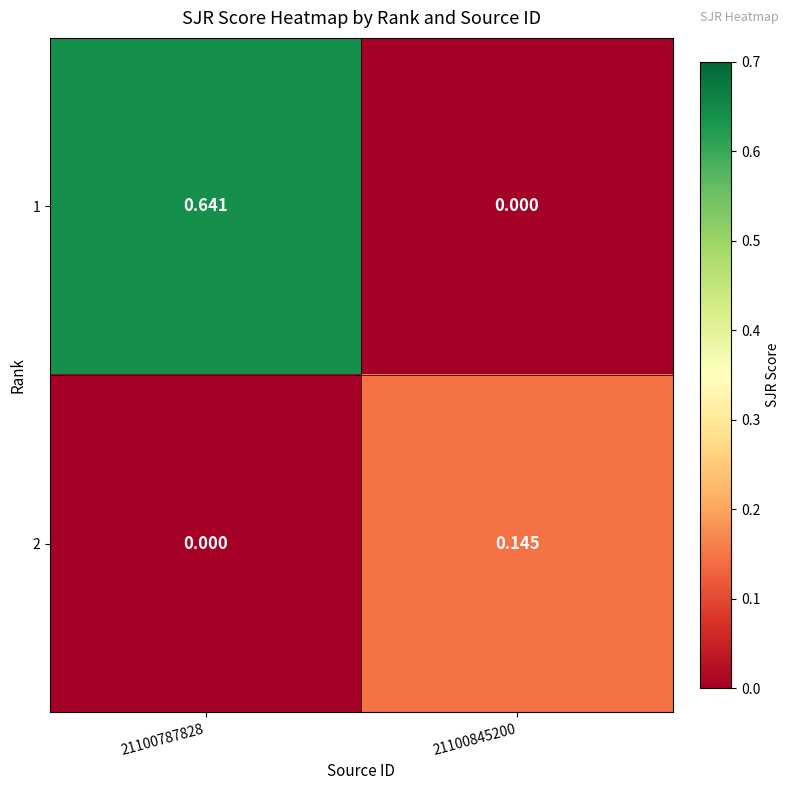

Is the value of 2 at 21100787828 greater than the value of 1 at 21100787828?

No